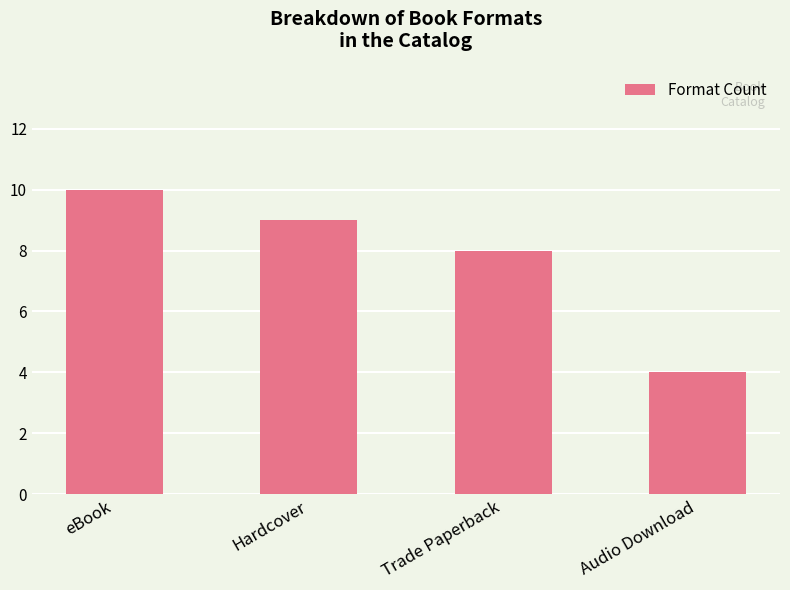

What is the average value?

8